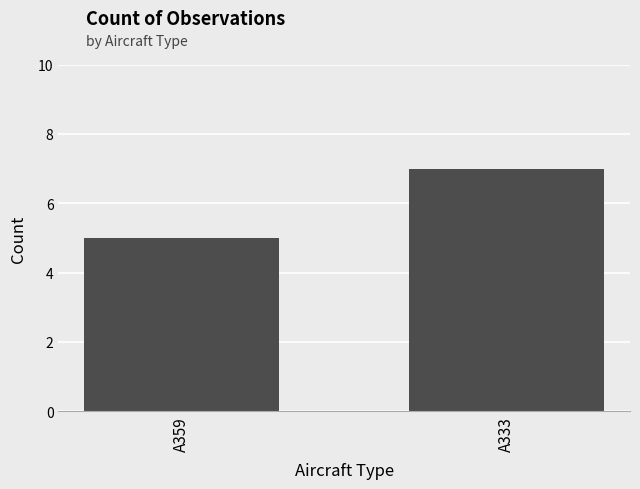

What is the average value?

6